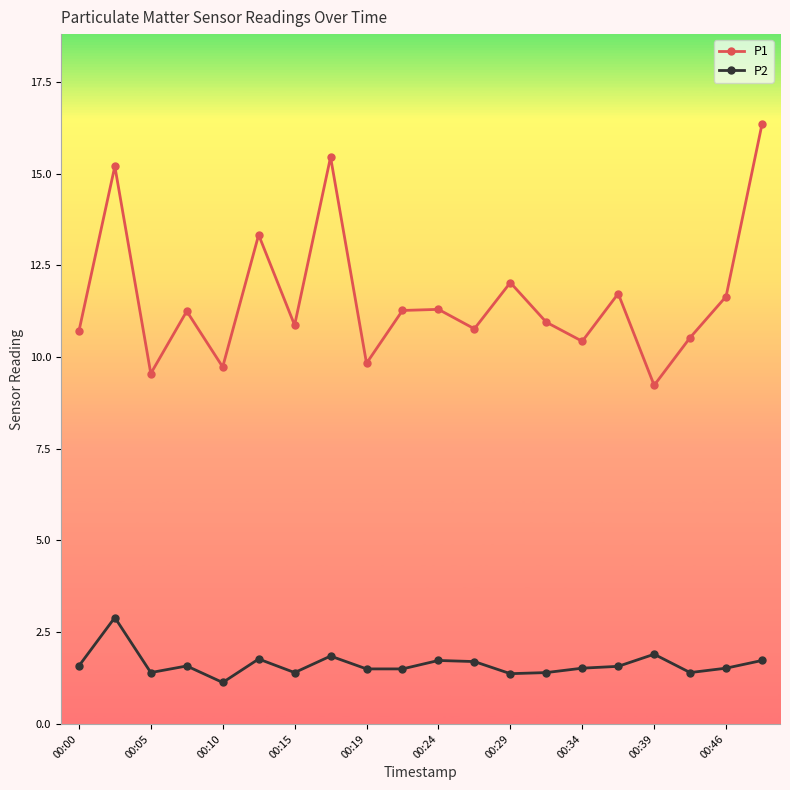

True or false: P1 has more than 1 points higher than both neighbors.

True